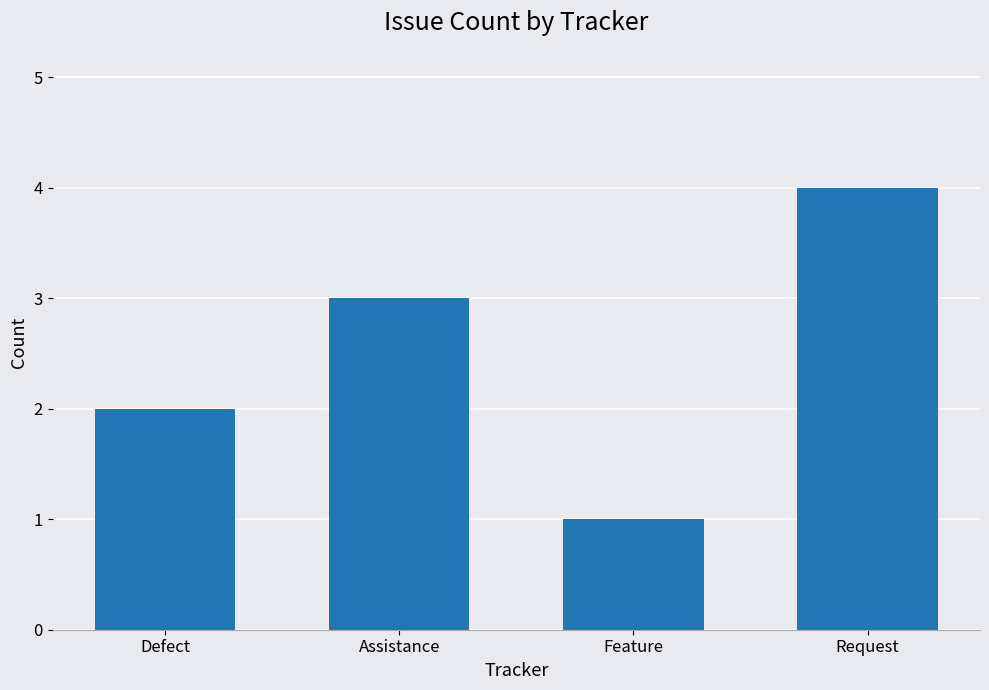

Rank the categories by value from highest to lowest.

Request, Assistance, Defect, Feature